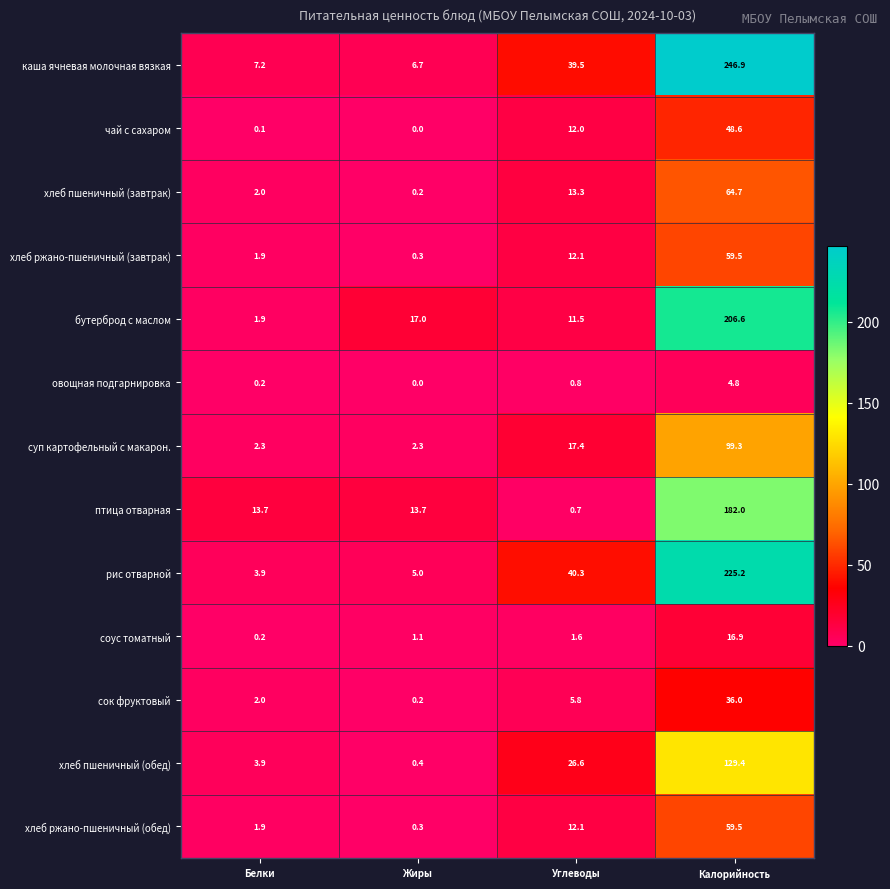

What is the total value across all series at Калорийность?

1379.4